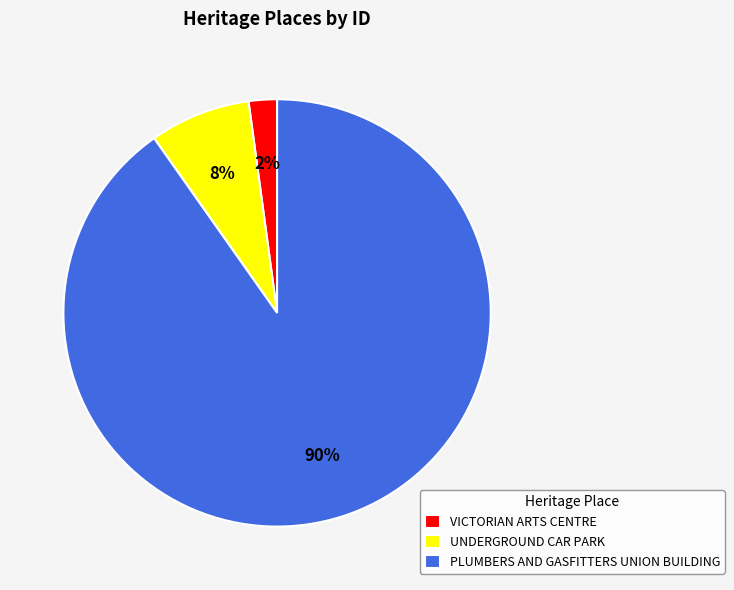

Which has a higher value, UNDERGROUND CAR PARK or PLUMBERS AND GASFITTERS UNION BUILDING?

PLUMBERS AND GASFITTERS UNION BUILDING